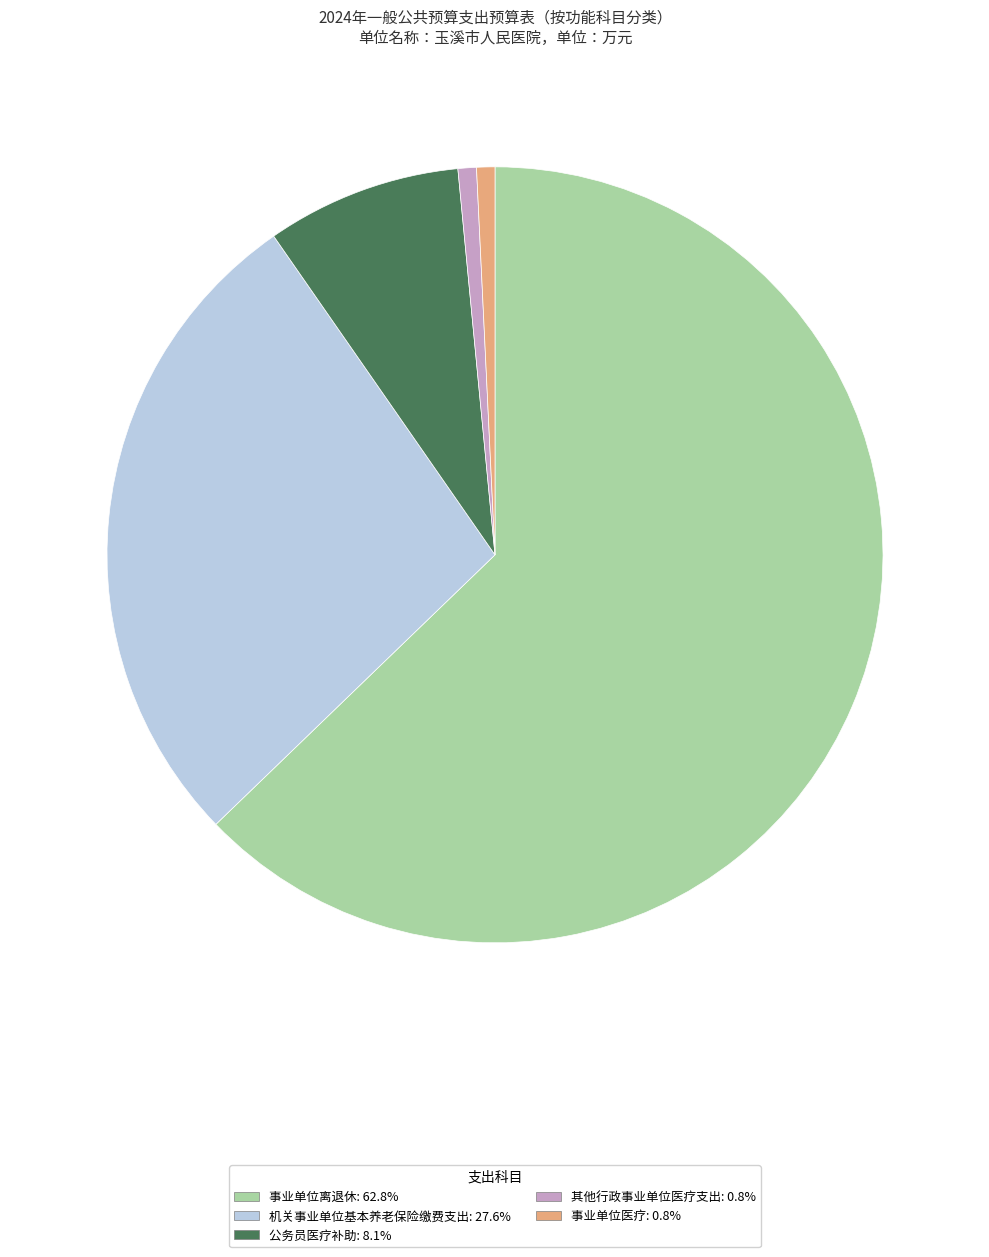

What is the largest slice in the pie chart?

事业单位离退休